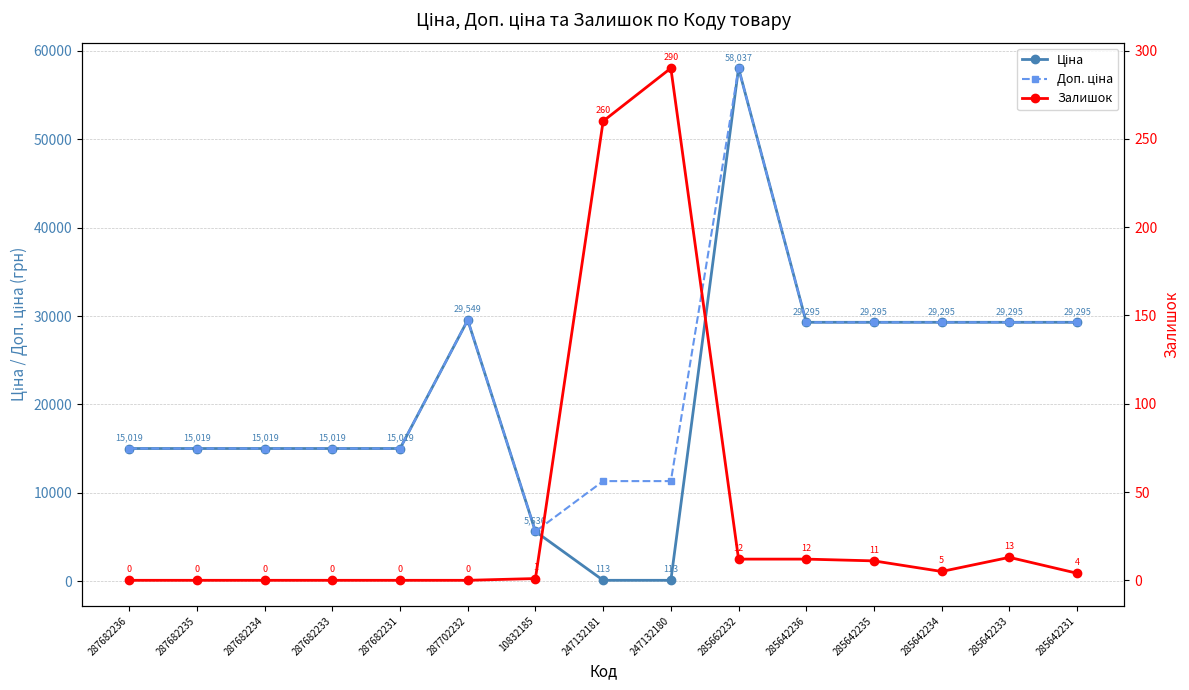

What is the sum of the Залишок values at 285662232 and 287682234?

12.0